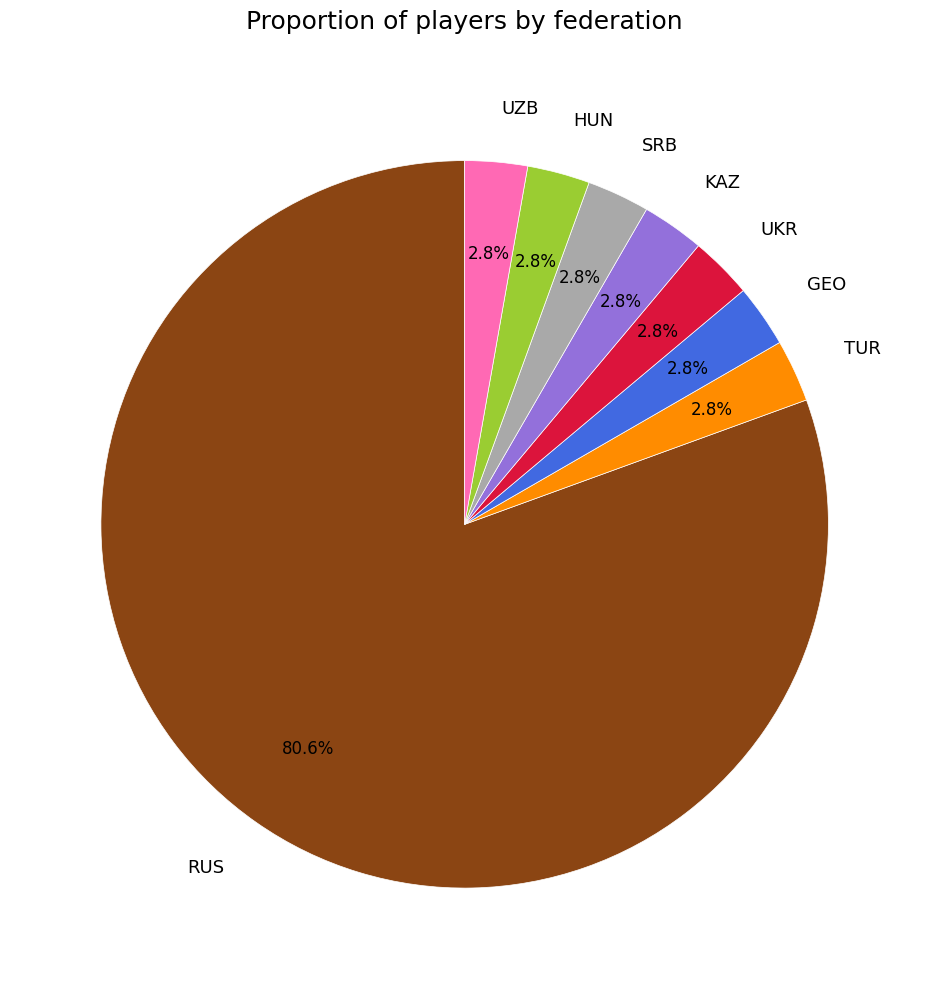

What percentage is the GEO slice, to the nearest percent?

3%